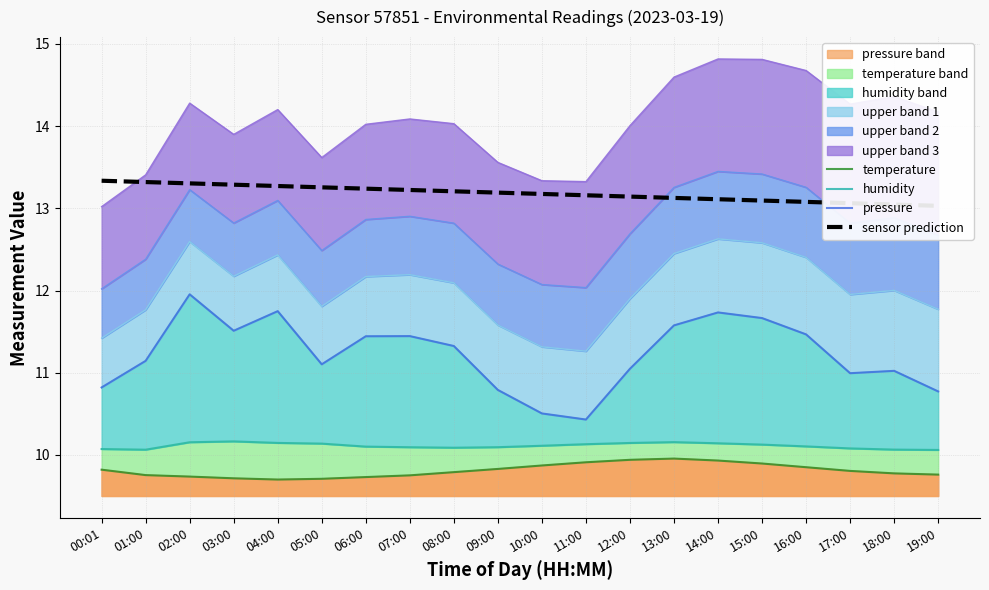

At which category does temperature reach its first local valley?

04:00